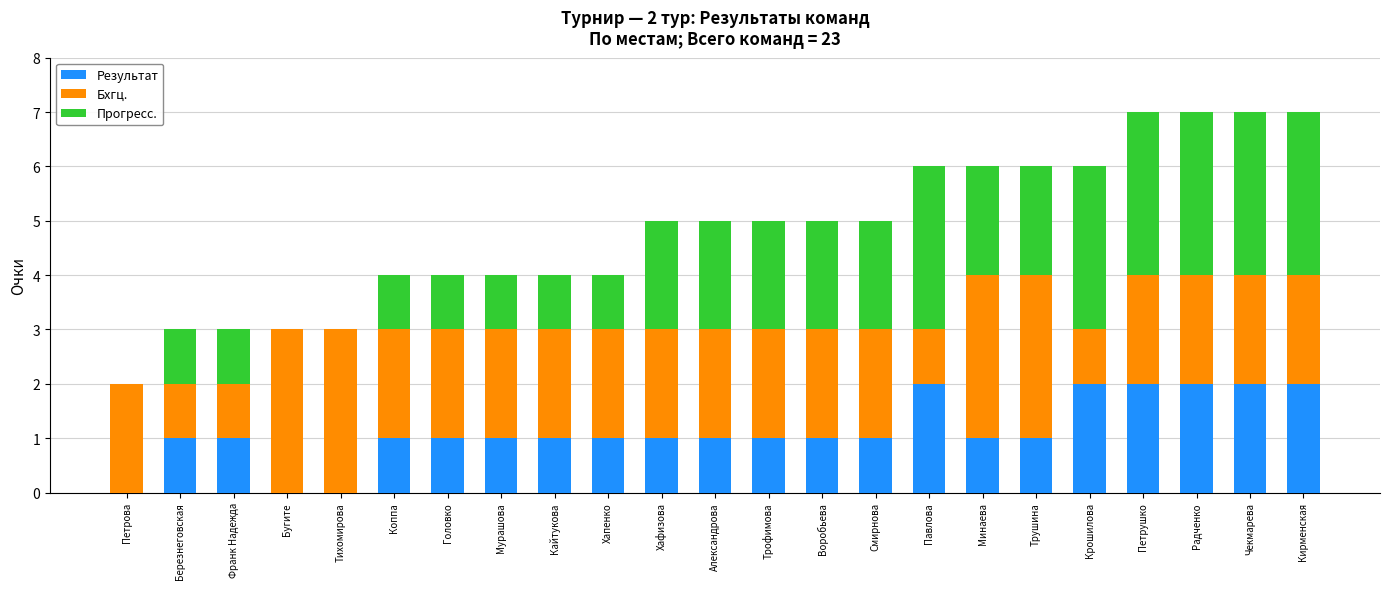

What is the total value across all series at Франк Надежда?

3